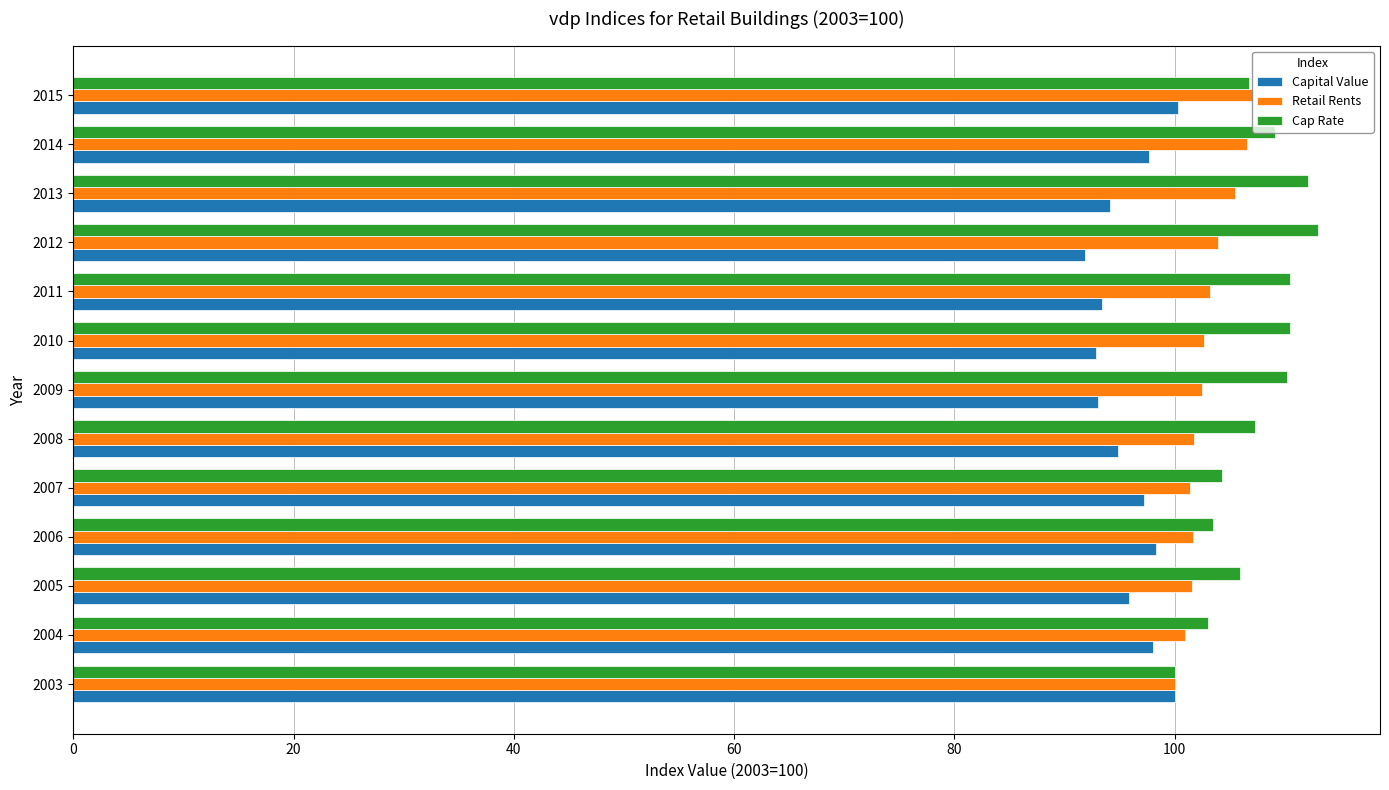

What is the sum of all Retail Rents values?

1338.9